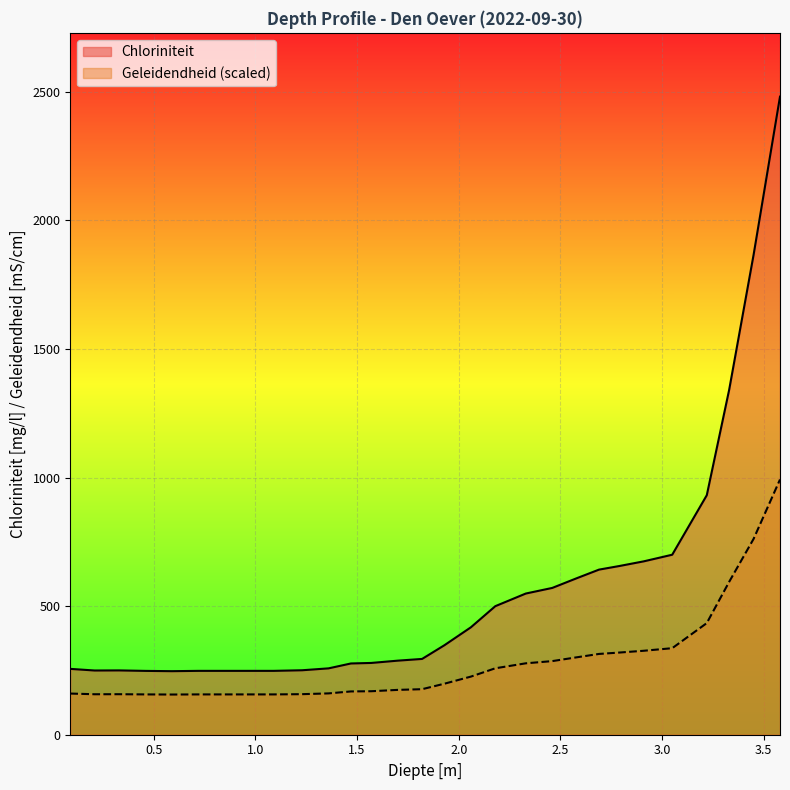

What is the approximate value of Geleidendheid at 1.23?

157.7